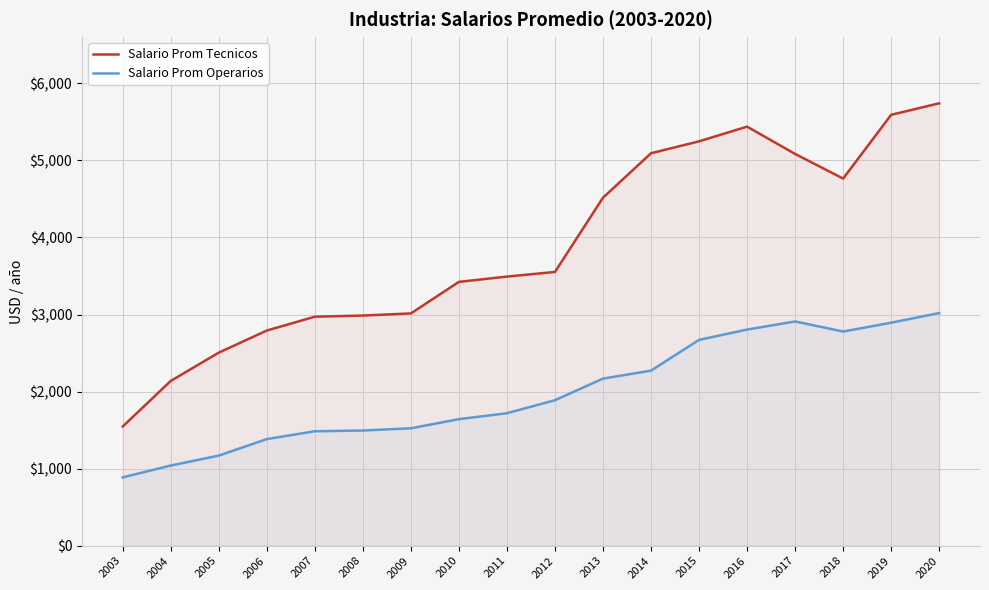

What is the difference between the maximum and minimum values in the Salario Prom Tecnicos series?

4194.2